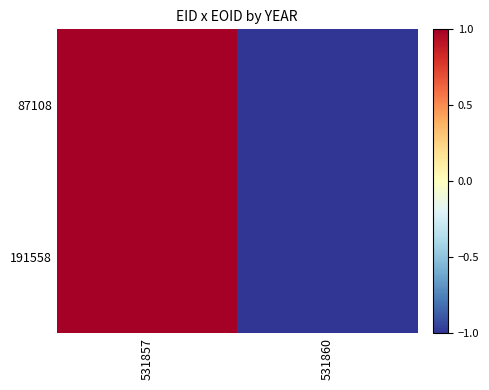

Reading left to right, what are all the values shown in this chart?

87108: 531857=1	531860=-1
191558: 531857=1	531860=-1